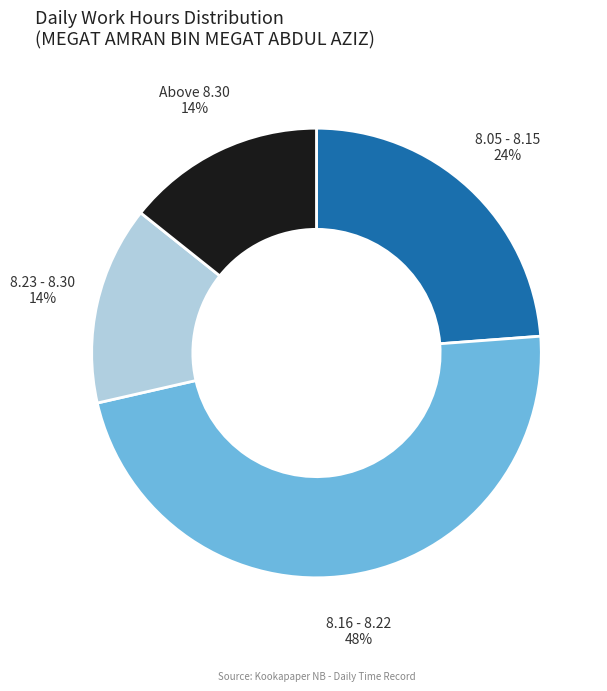

Is there a majority slice in this chart?

No